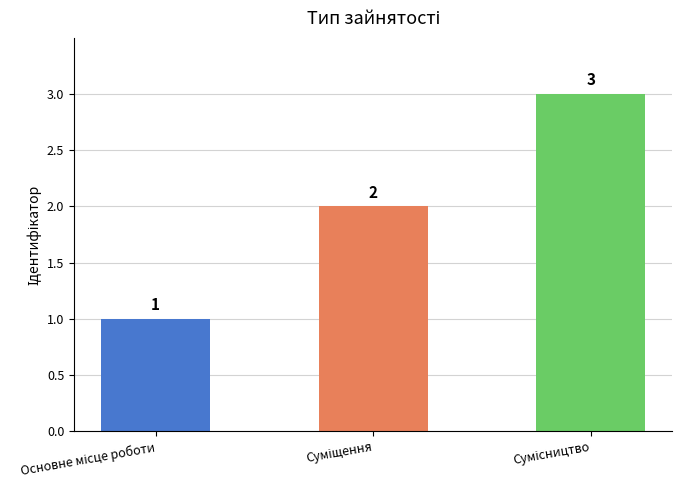

What is the sum of all values?

6